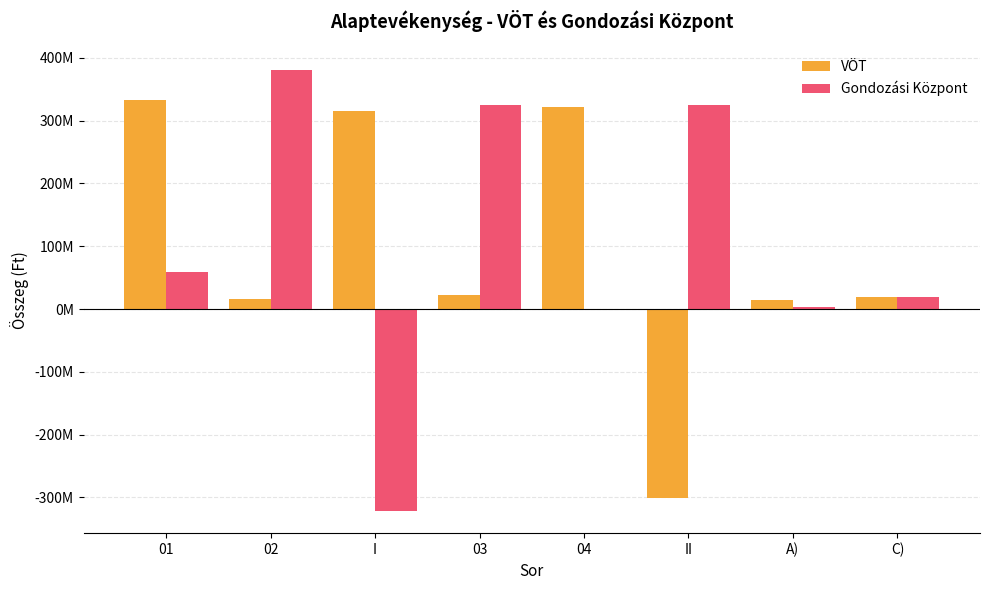

Which has a higher value, 01 or I?

01